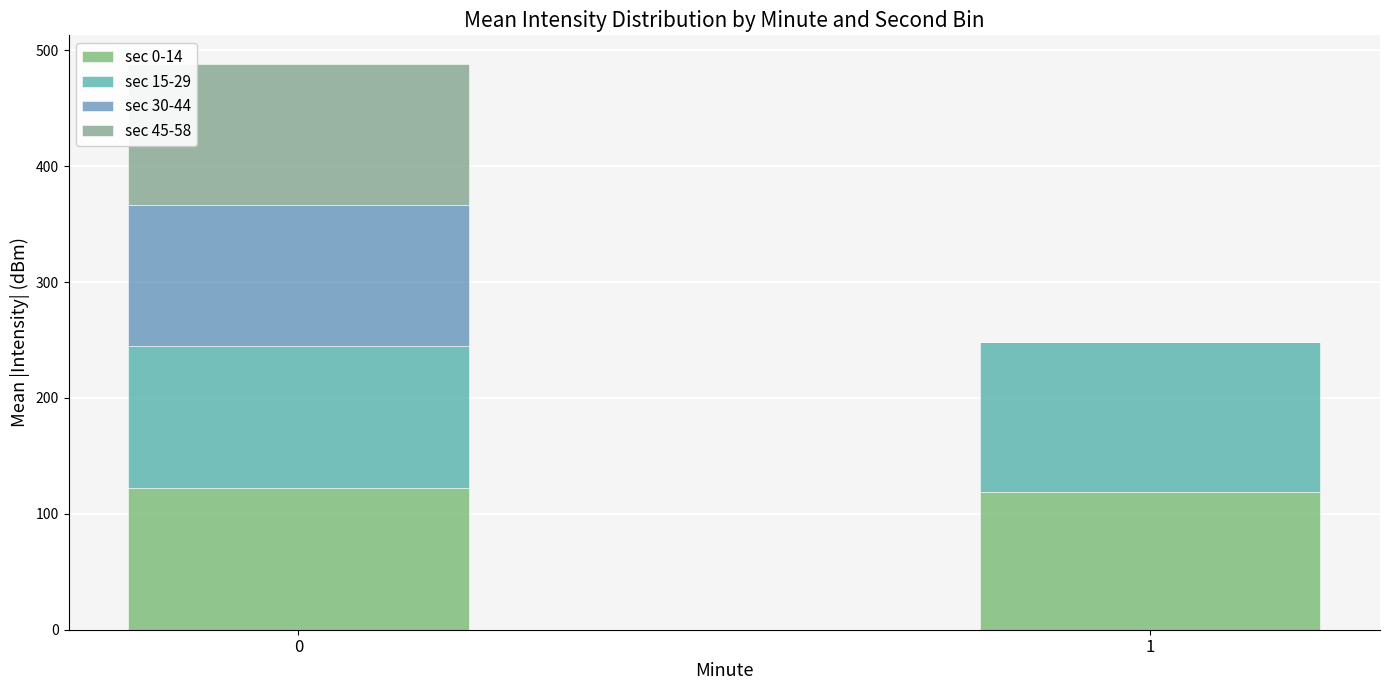

How many data points does each series have?

2